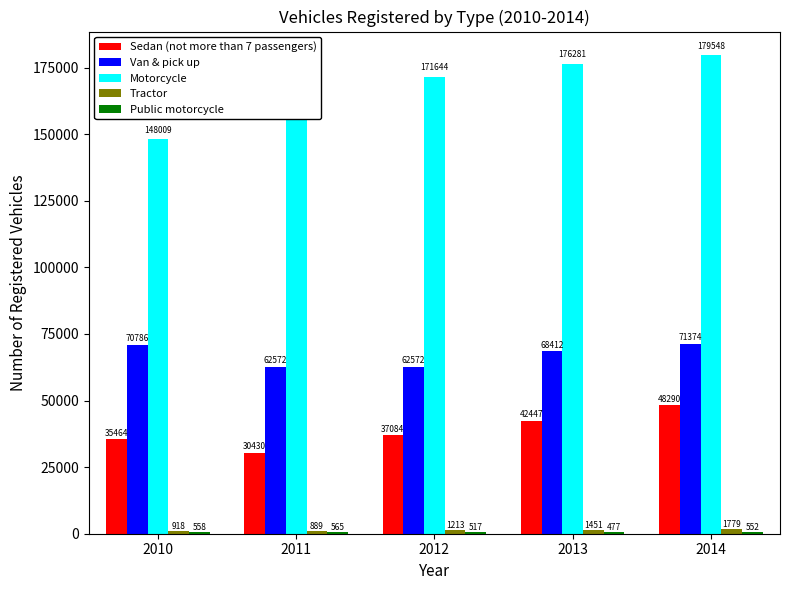

Which series has the largest total across all categories?

Motorcycle